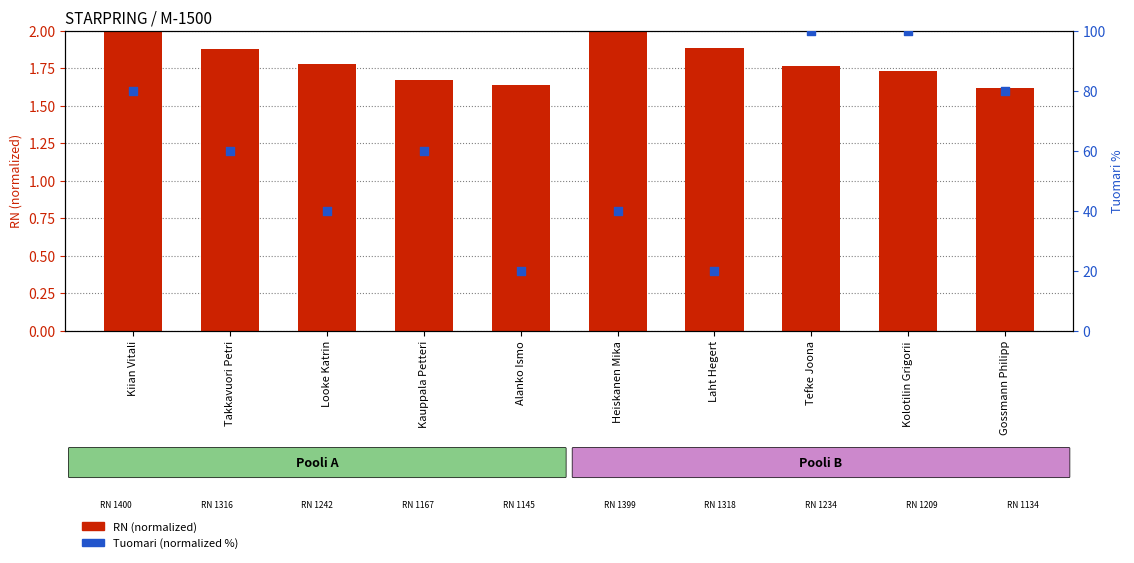

What is the total value across all series at Gossmann Philipp?

81.6